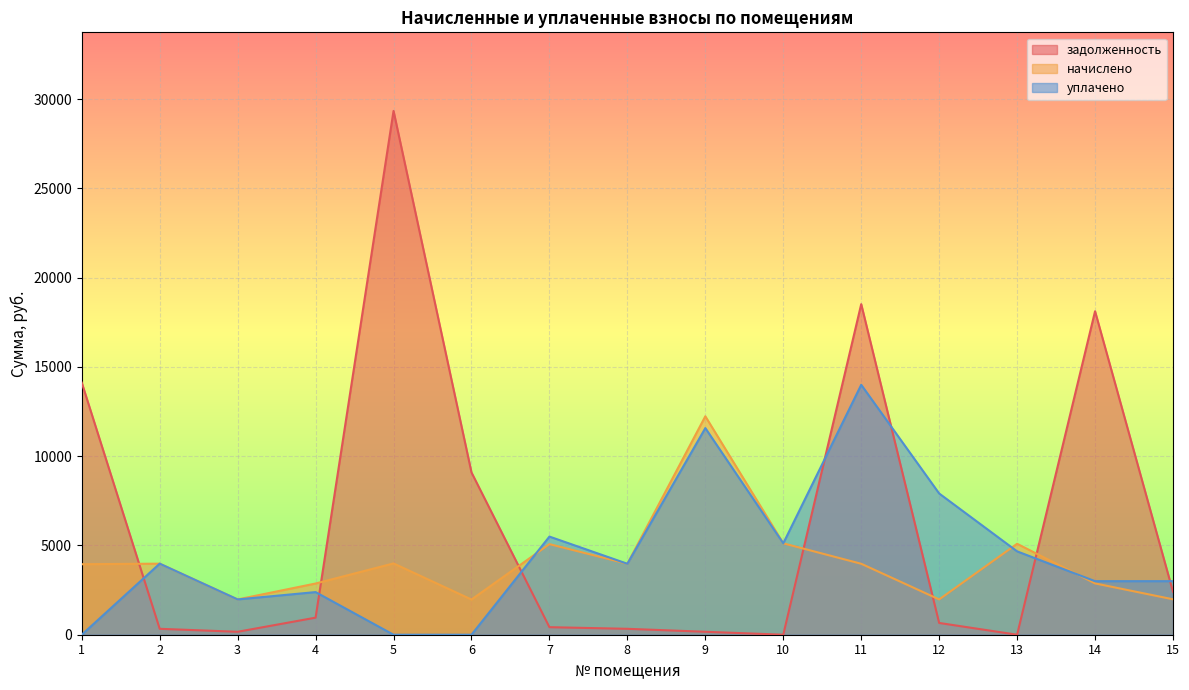

What is the value of the начислено point at the 4th from the left?

2868.4